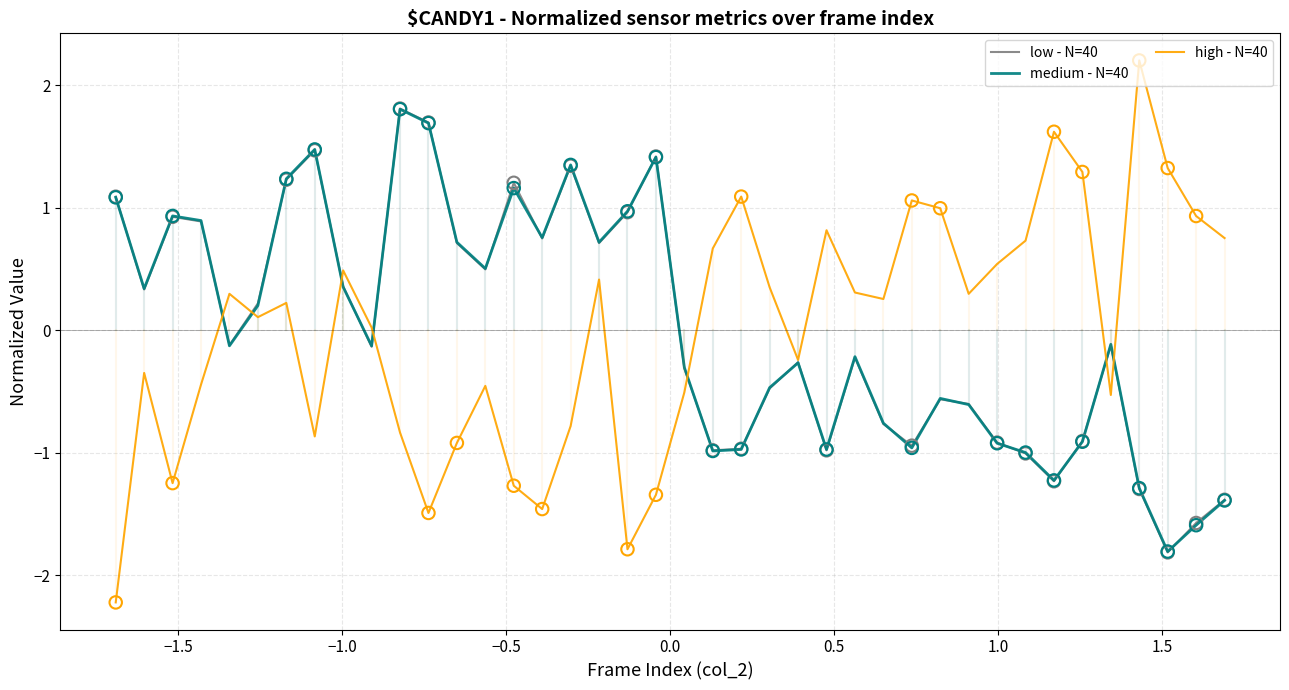

Which series has the largest range (max minus min)?

high - N=40